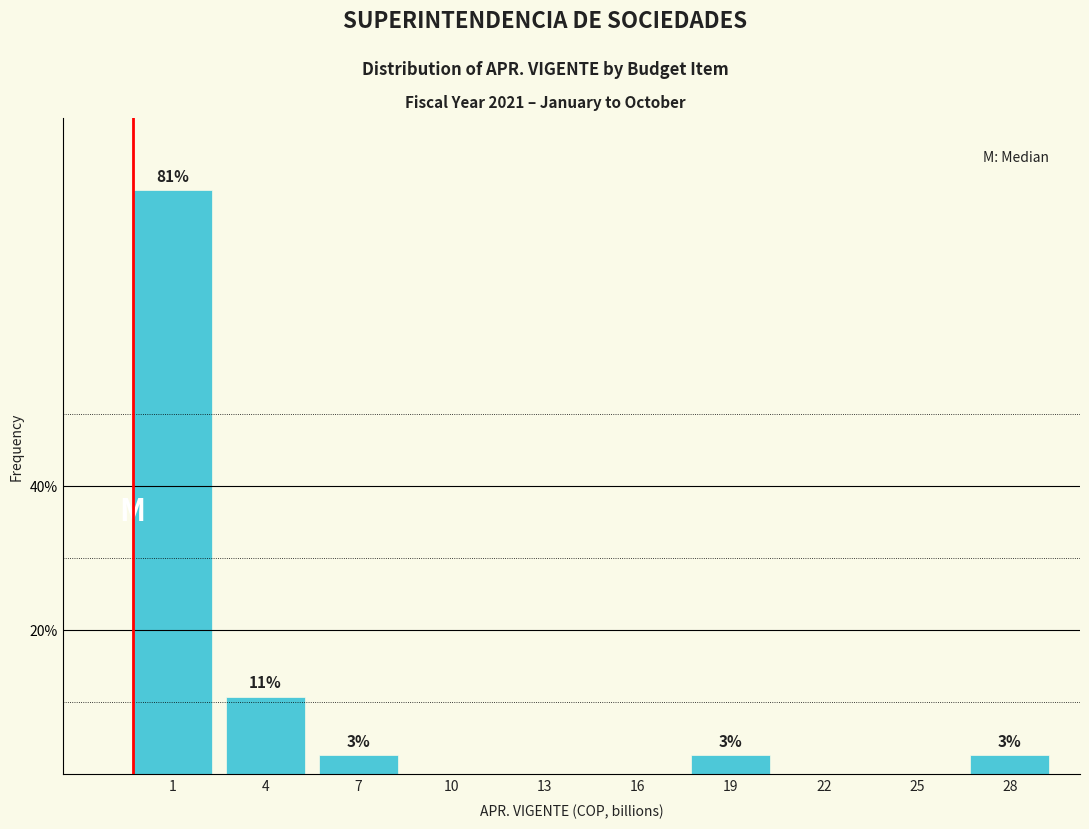

Are the bars horizontal?

No